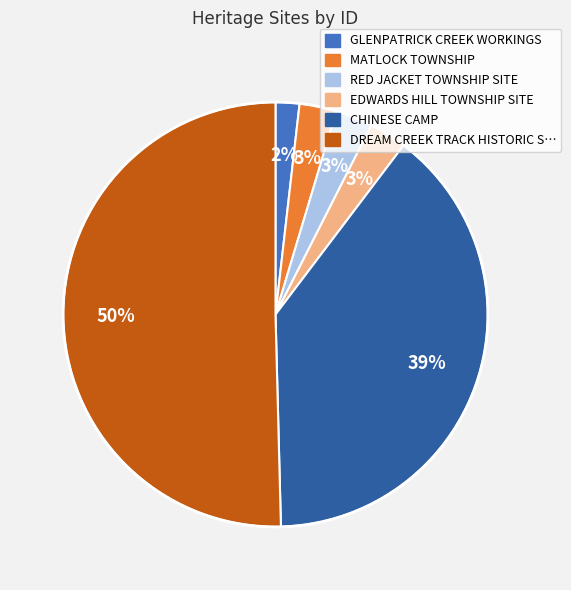

Count the number of slices in the pie.

6